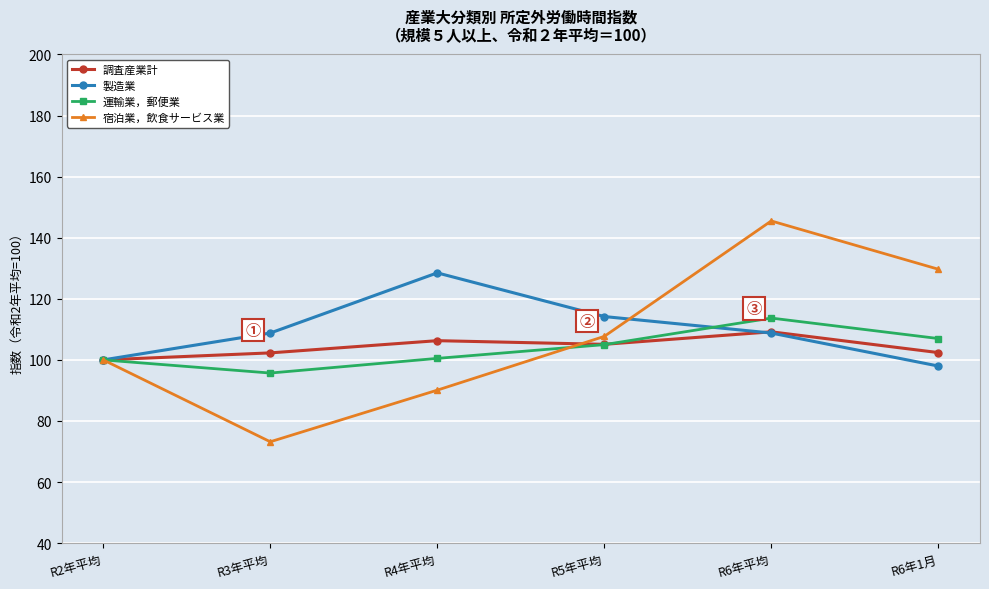

Which series has the largest total across all categories?

製造業